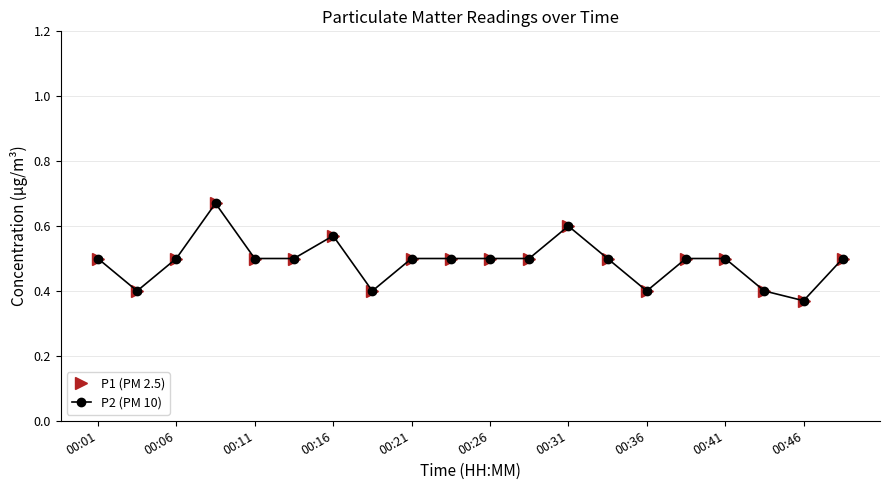

How many interior local valleys does the P2 (PM 10) series have?

4